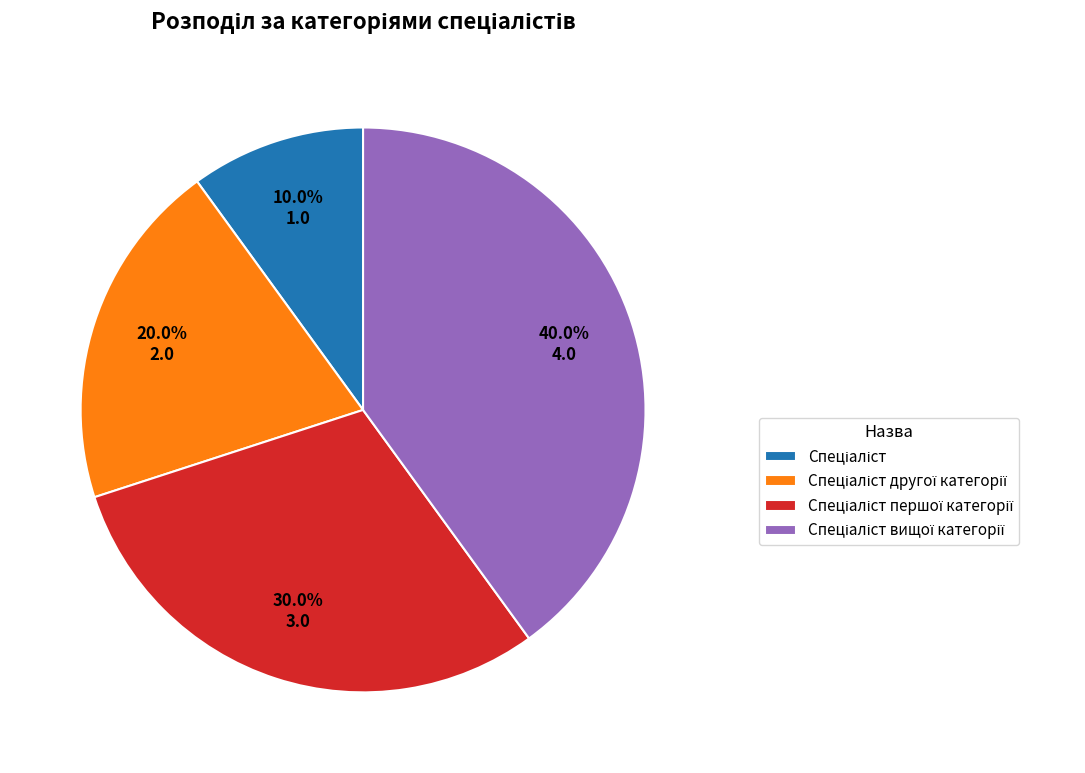

Is there a majority slice in this chart?

No